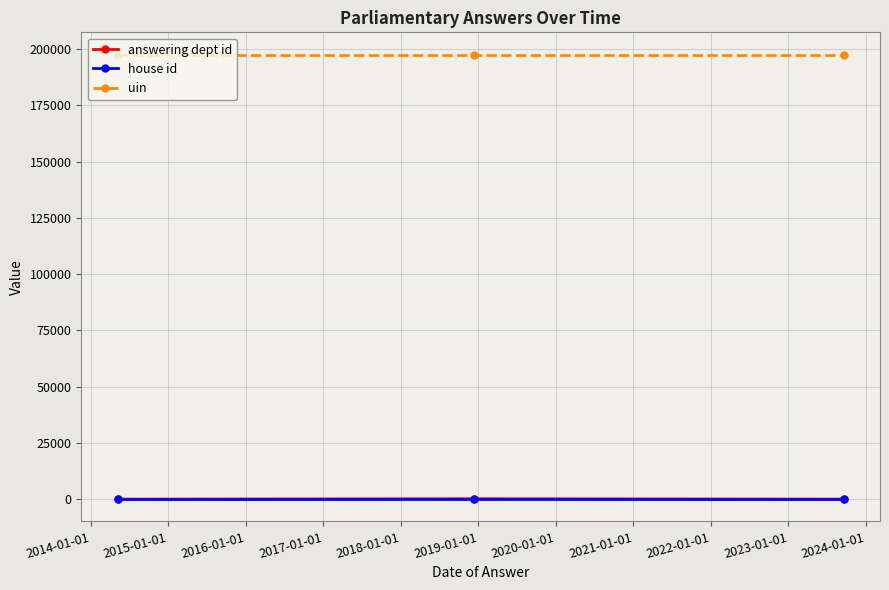

What are all the series names shown in the legend?

answering dept id, house id, uin